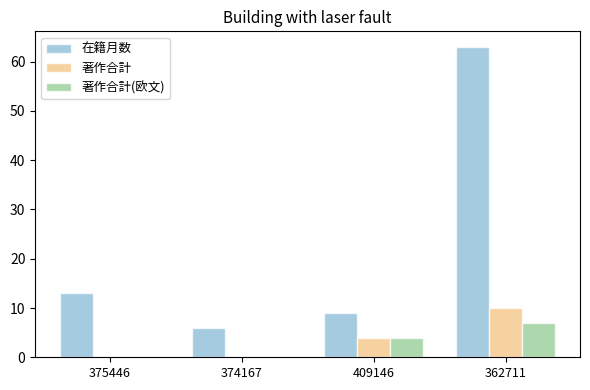

What is the total value across all series at 375446?

13